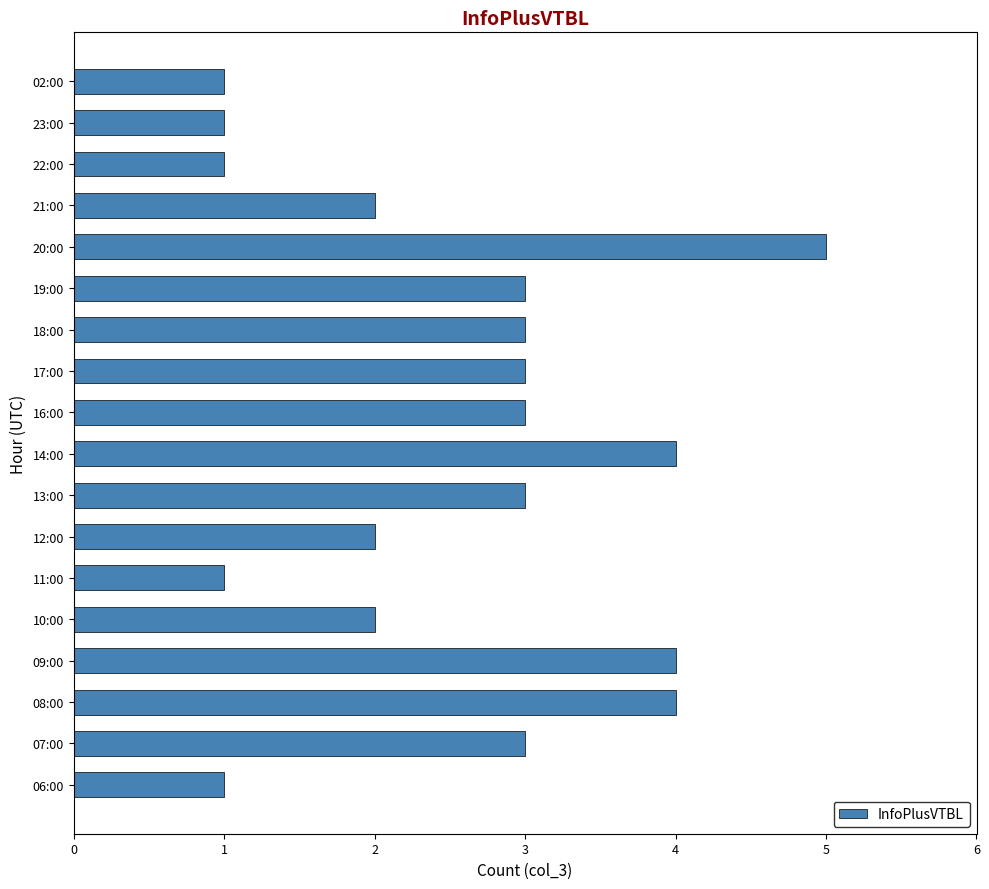

Which has a higher value, 14:00 or 22:00?

14:00